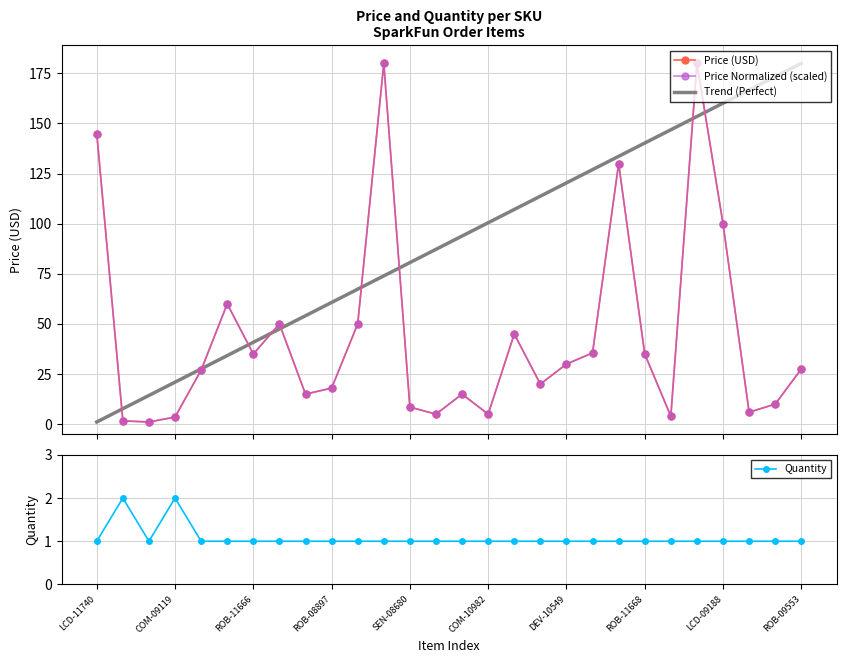

What is the label of the 15th point from the right?

DEV-08463